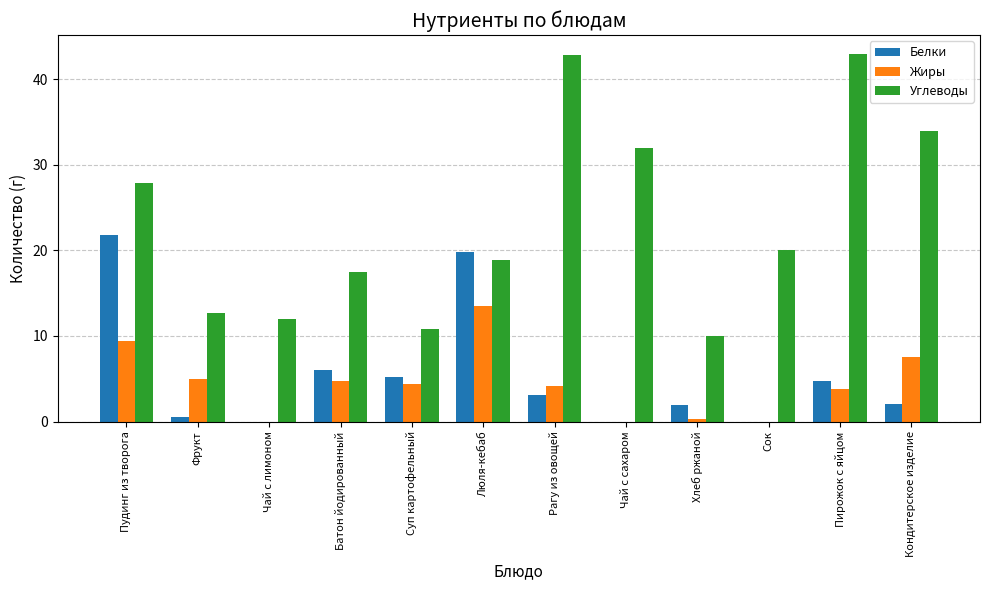

Which series has the largest total across all categories?

Углеводы